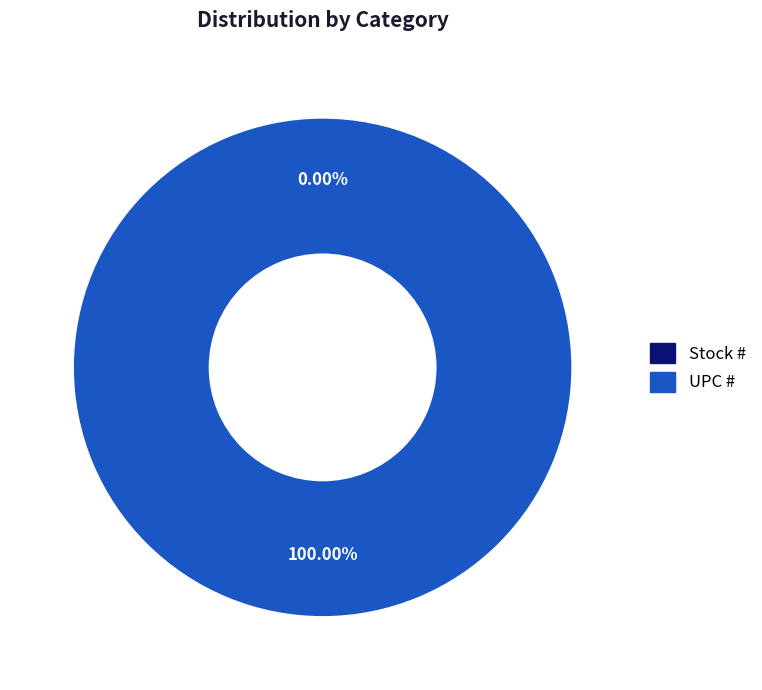

Between Stock # and UPC #, which is larger?

UPC #